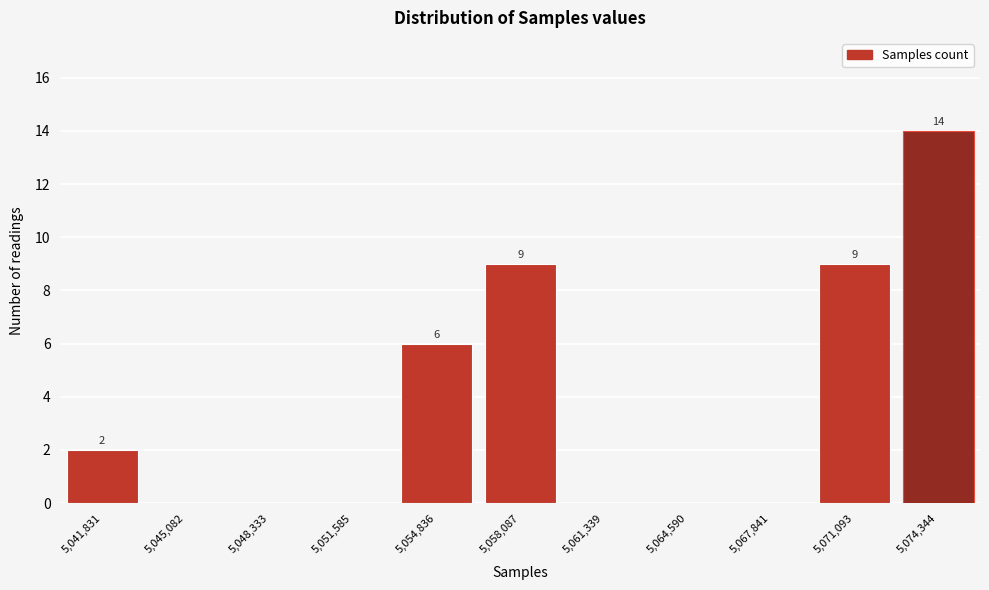

Reading left to right, list all the values displayed in this chart.

5,041,831=2	5,045,082=0	5,048,333=0	5,051,585=0	5,054,836=6	5,058,087=9	5,061,339=0	5,064,590=0	5,067,841=0	5,071,093=9	5,074,344=14